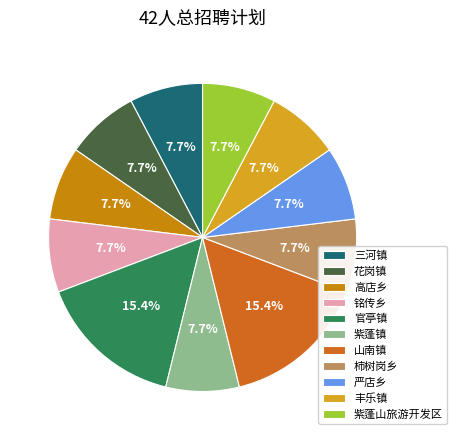

To the nearest percent, what is the difference between the 严店乡 and 山南镇 slice percentages?

8%